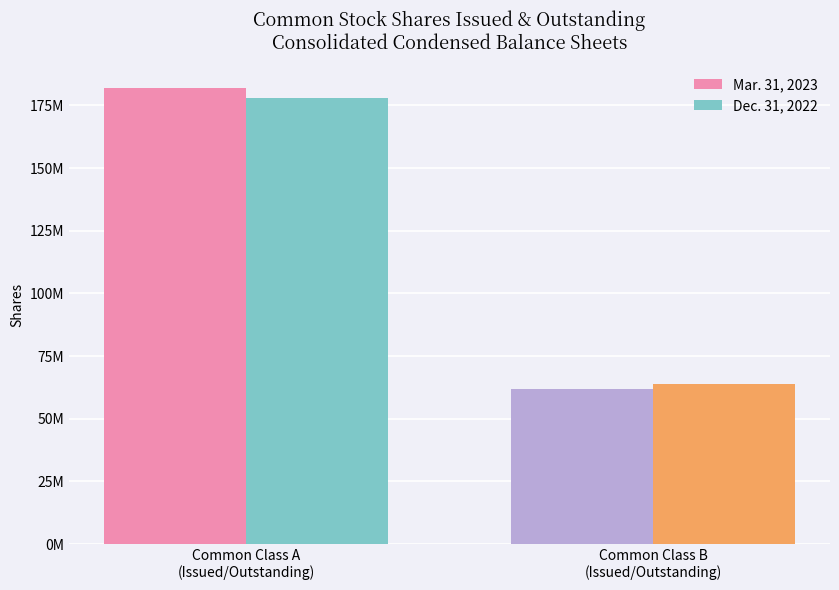

What are all the series names shown in the legend?

Mar. 31, 2023, Dec. 31, 2022